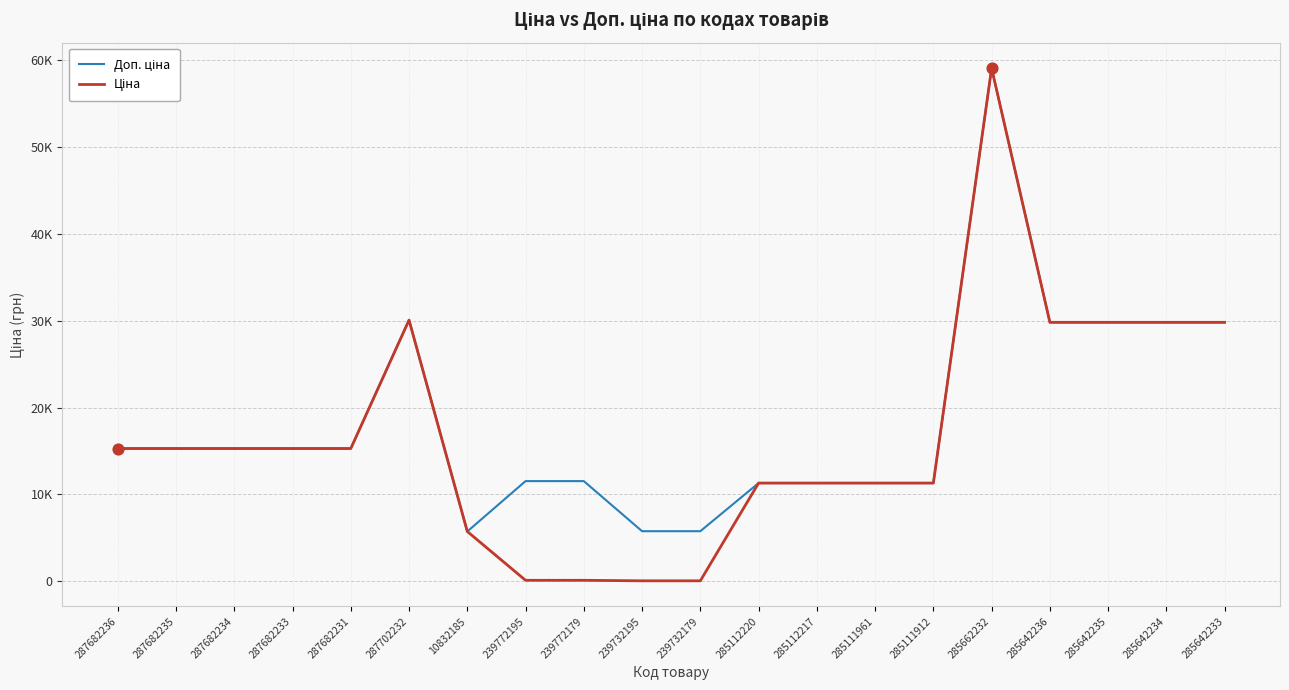

At how many categories does at least one series exceed 26728?

6